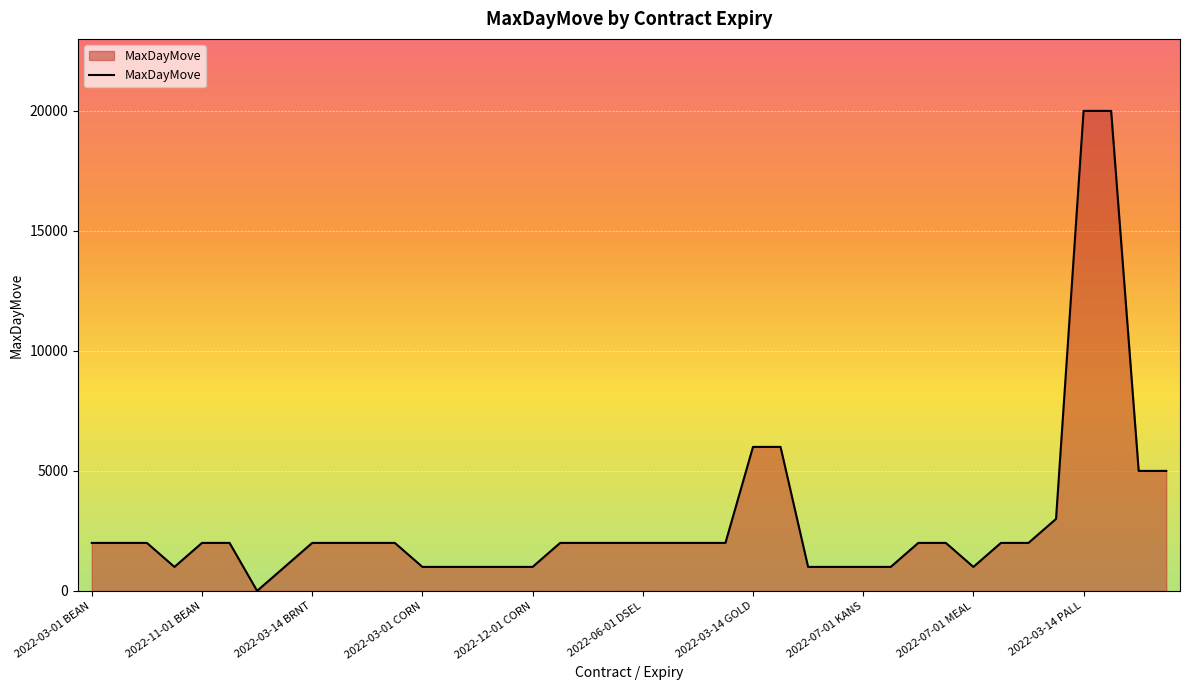

What is the greatest value displayed?

20000